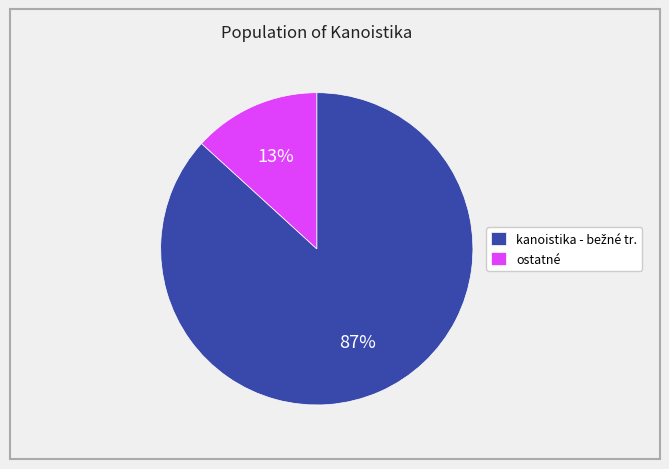

What is the smallest slice in the pie chart?

ostatné